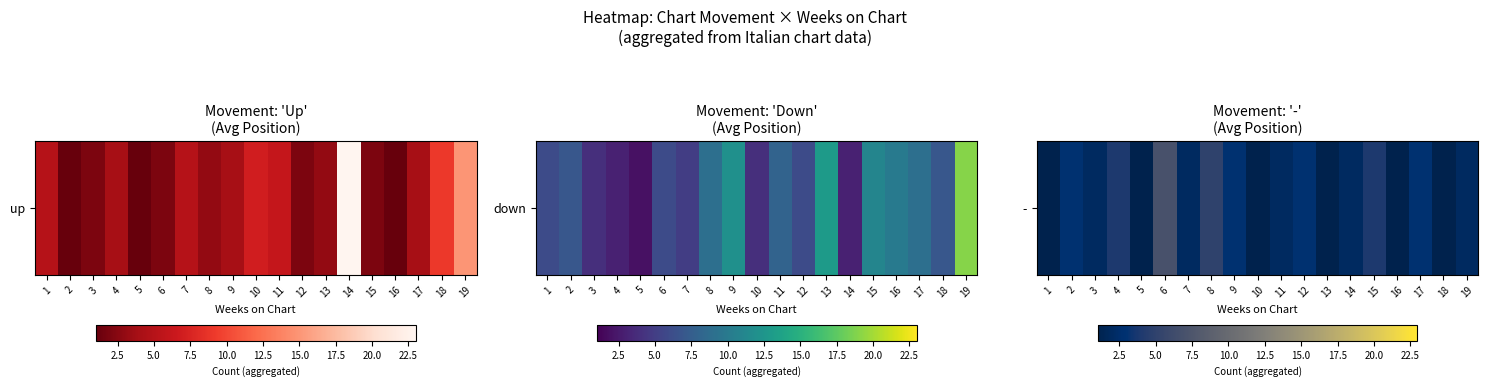

The chart shows a value of 1 at 11. True or false?

False